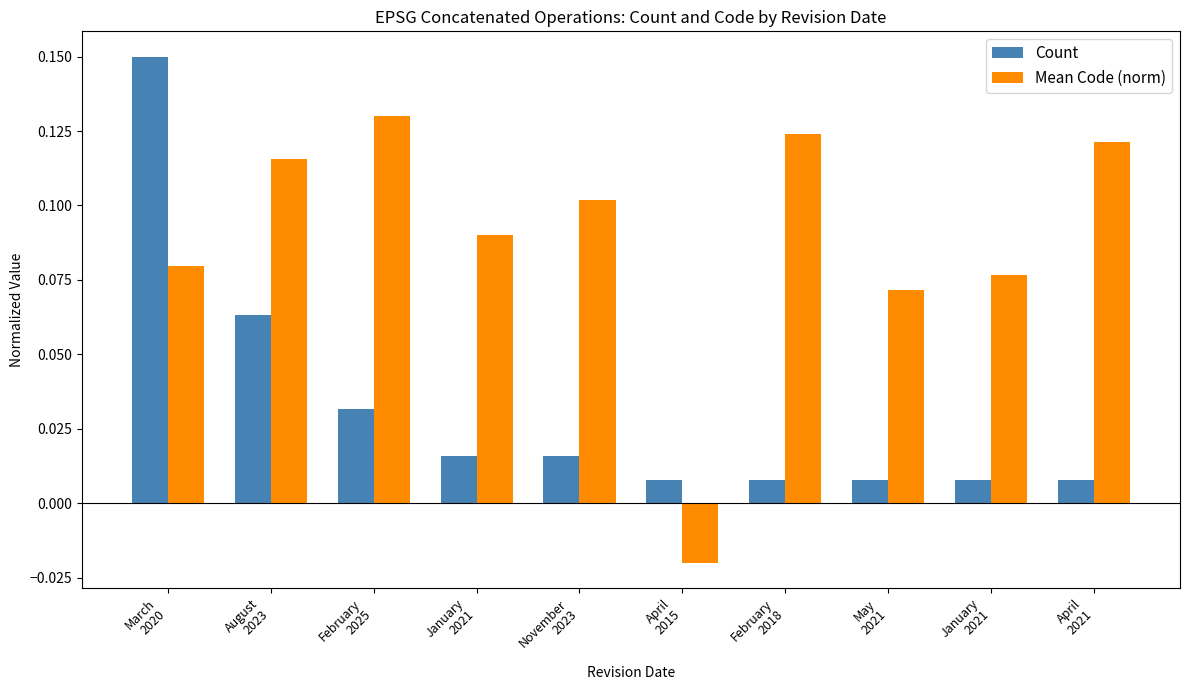

Count the Mean Code (norm) values in the range 0 to 1.

9